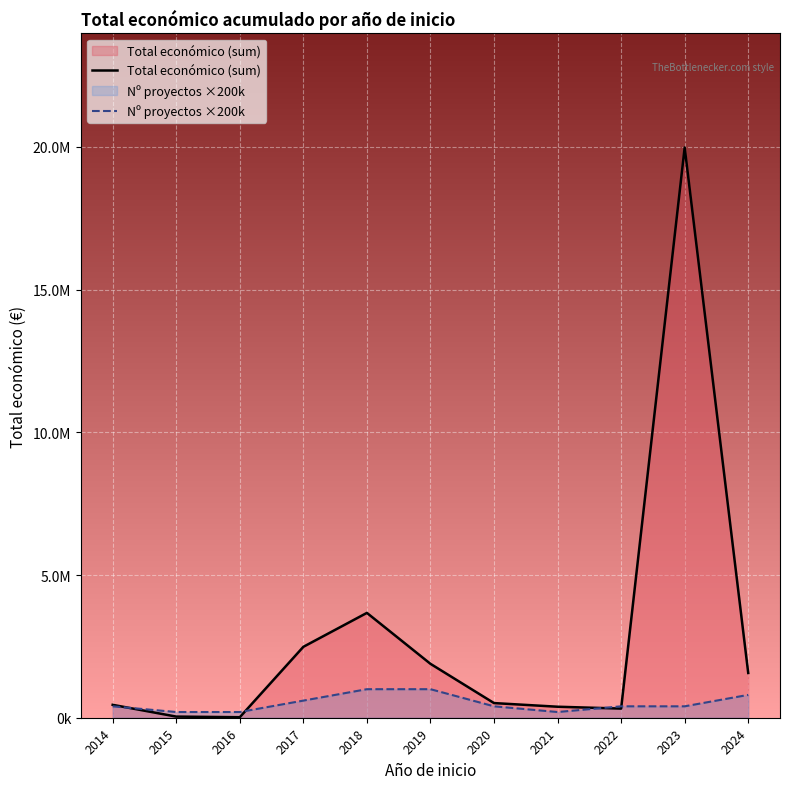

Which category has the lowest value in the Nº proyectos ×200k series?

2015